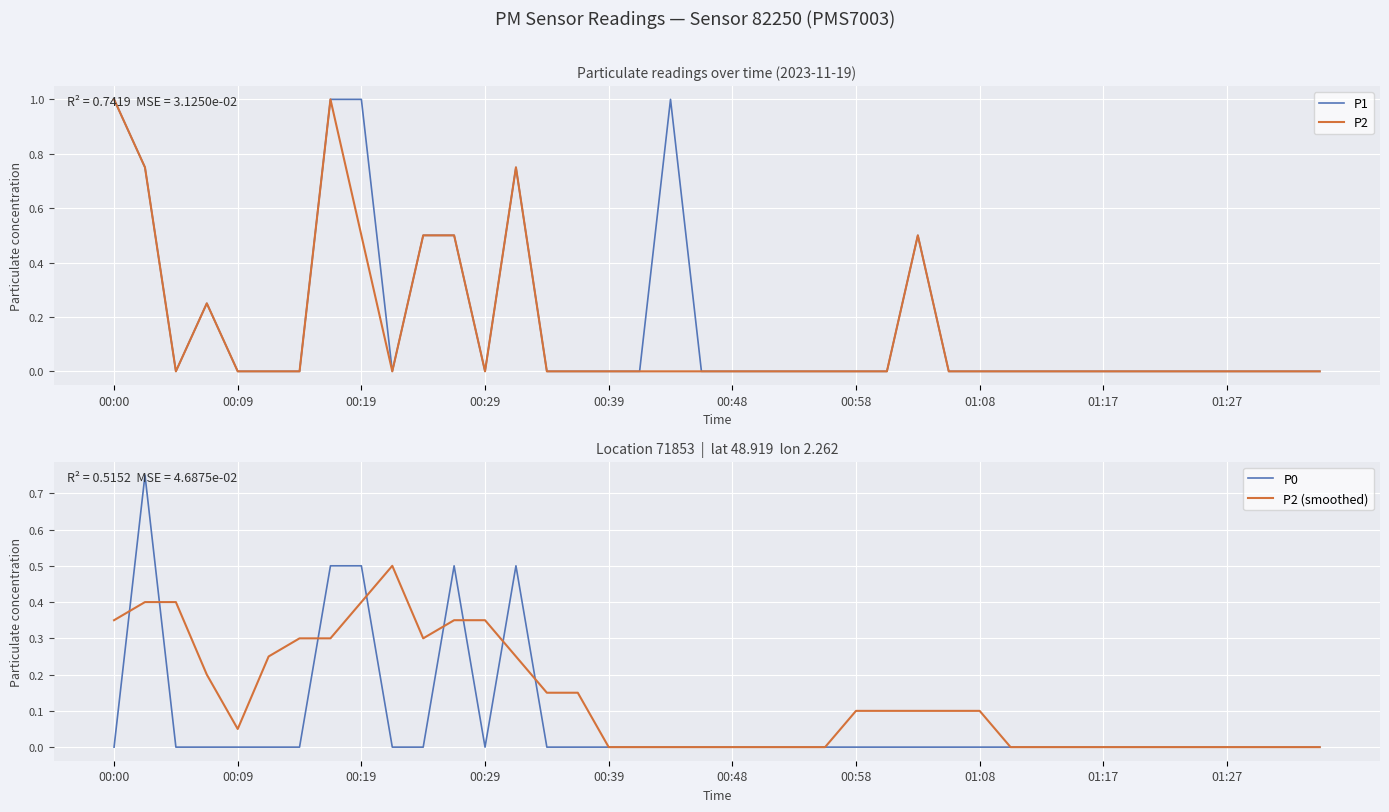

The value of P2 at 01:08 is 0.6. True or false?

False